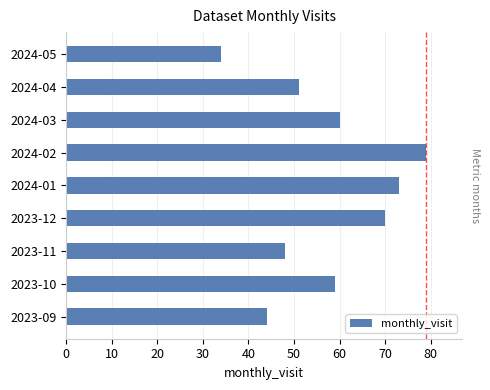

At which category does the chart reach its minimum across all series?

2024-05